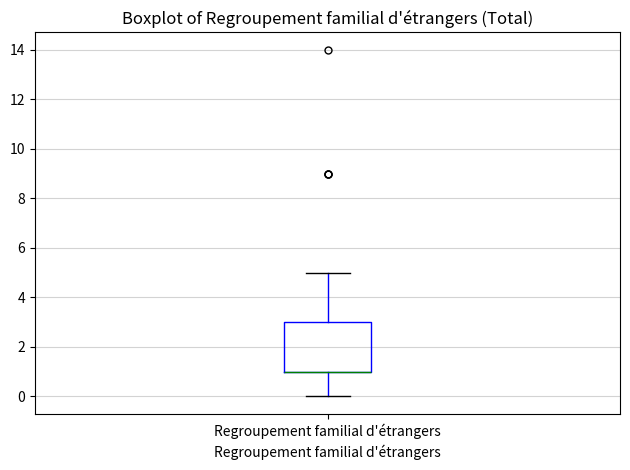

Where does the lower whisker of the box for Regroupement familial d'étrangers end on the y-axis? The values are not printed on the chart, so give them approximately, as read against the axis.

0